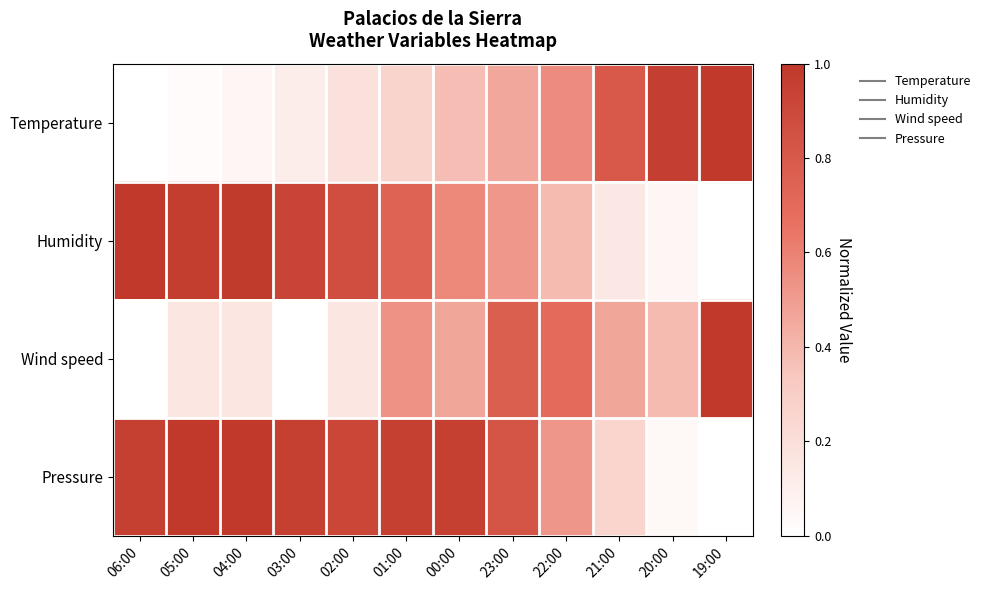

At which category is the sum across all series the highest?

23:00